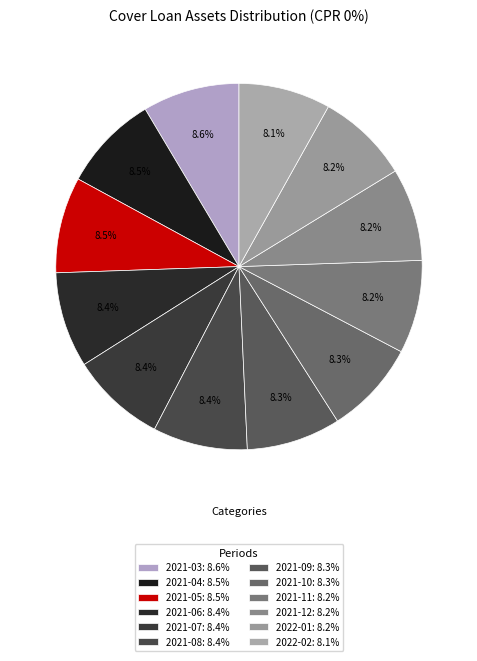

How many slices are in this pie chart?

12